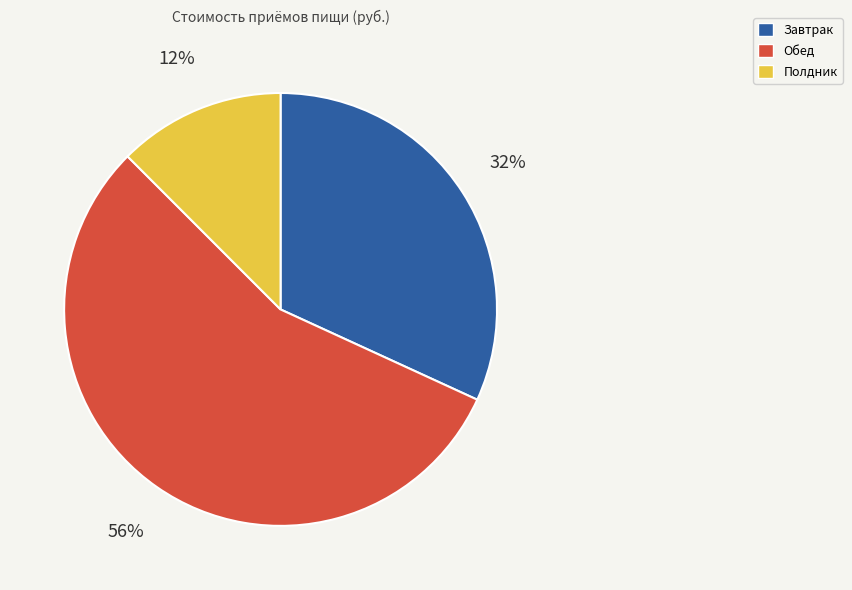

Is the sum of Завтрак and Обед greater than half?

Yes